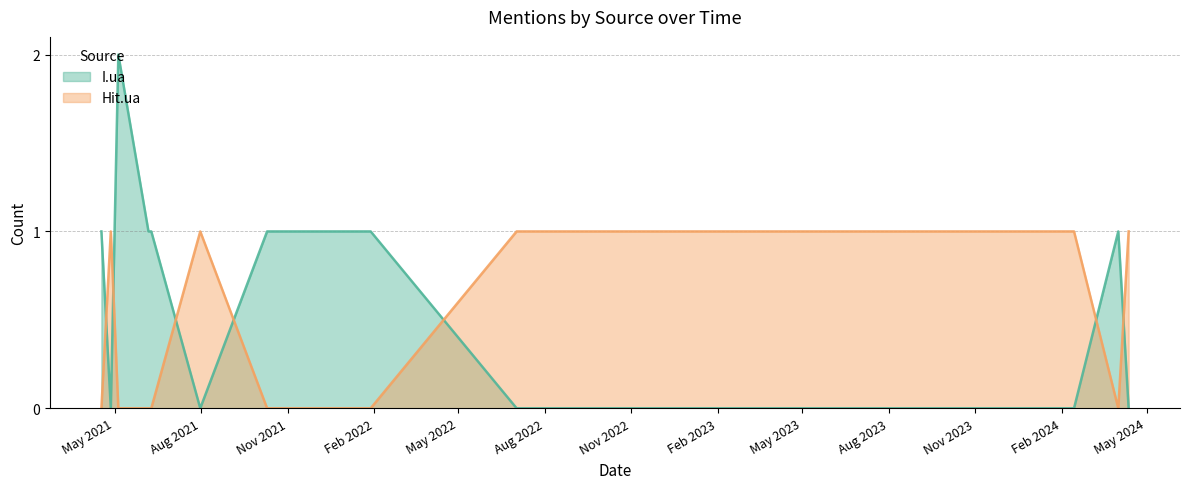

What is the sum of the Hit.ua values at 2022-07-02 and 2022-12-26?

2